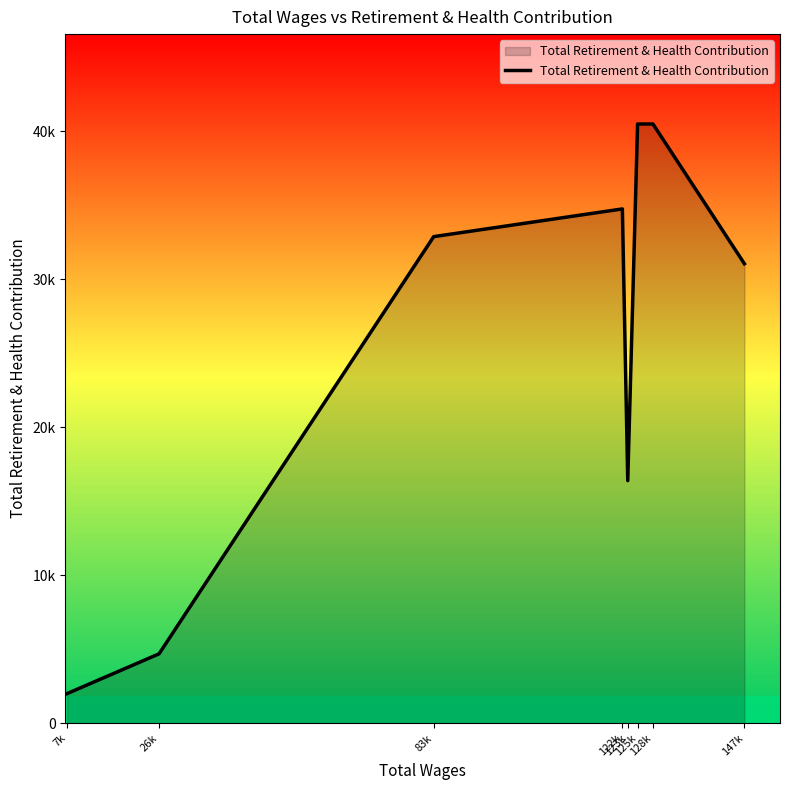

Is it true that the value at 122k is 8292?

False